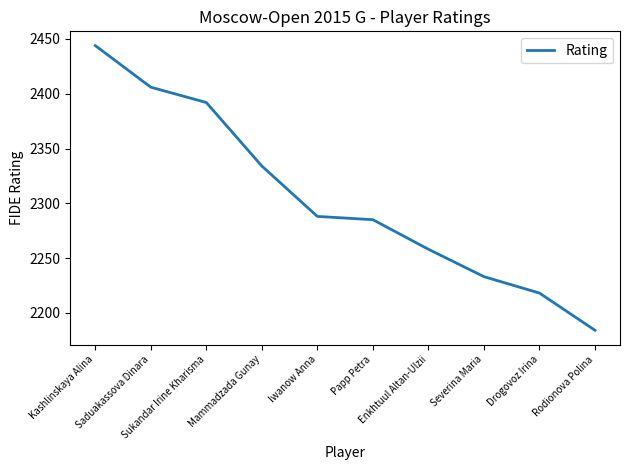

What is the smallest value displayed?

2184